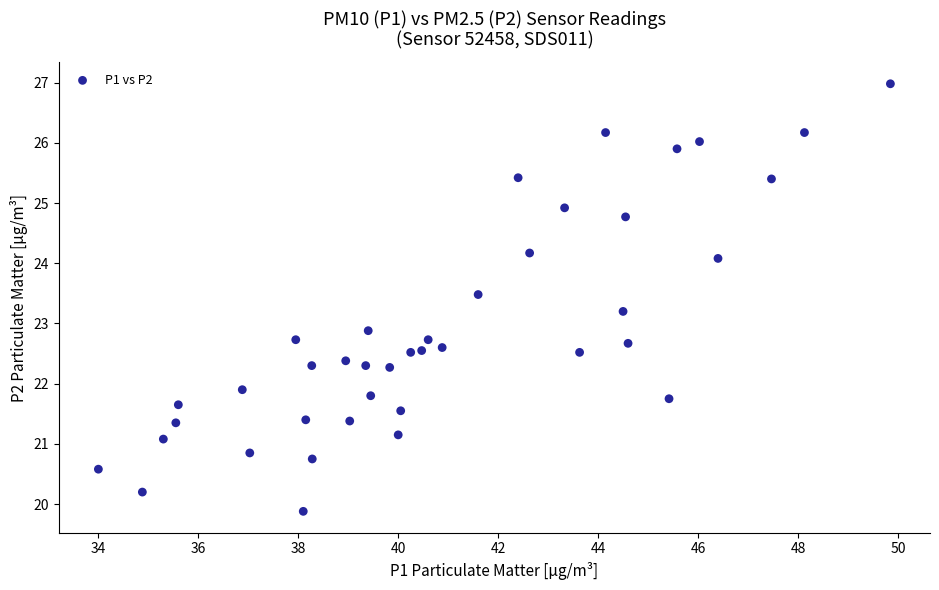

What Y value in the scatter plot is closest to 23?

22.9